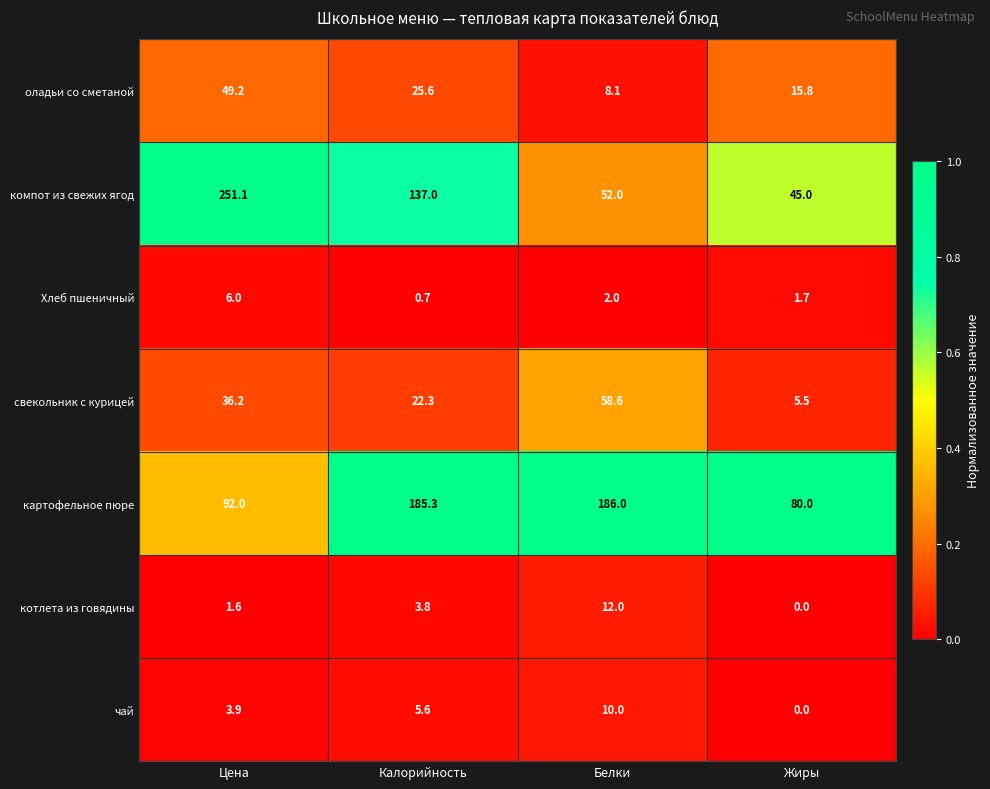

What is the total value across all series at Жиры?

148.0